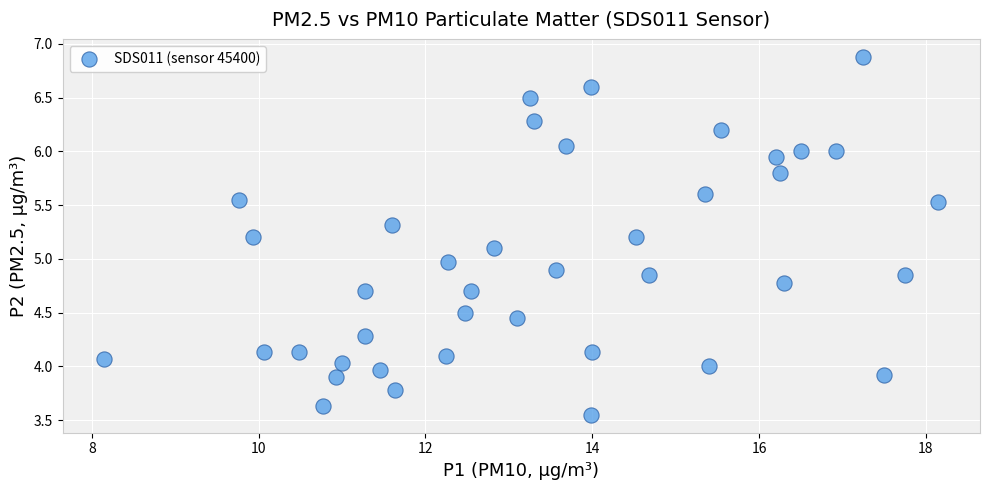

What is the range of X values (max minus min)?

10.0